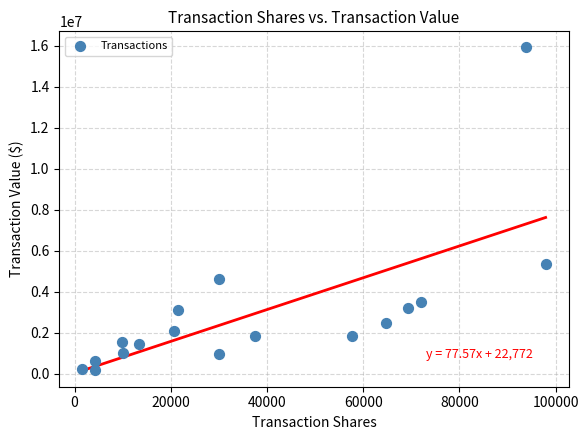

What is the range of Y values (max minus min)?

15710448